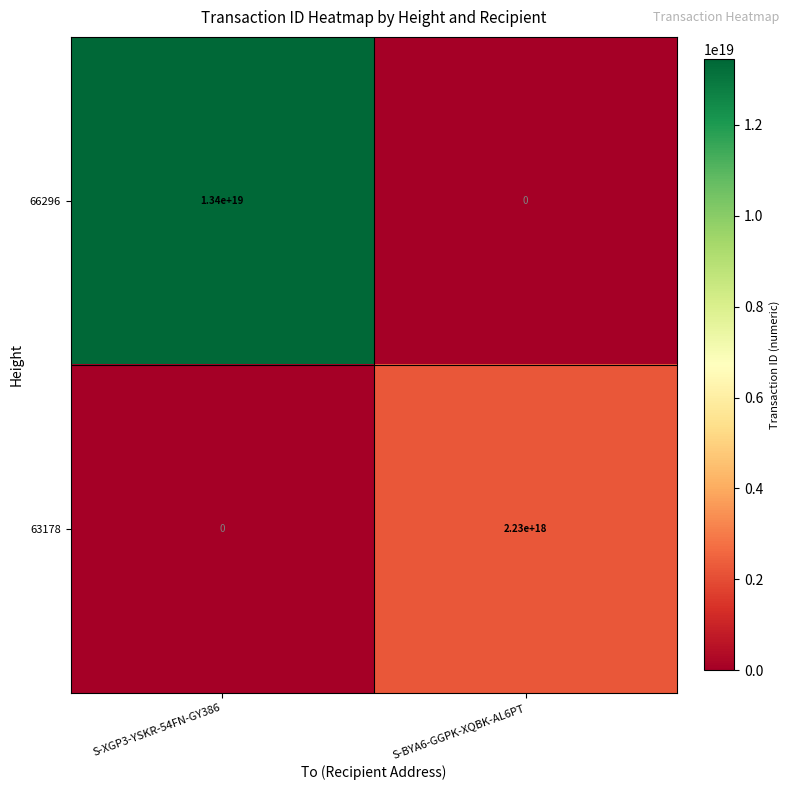

At which label does 66296 reach its peak?

S-XGP3-YSKR-54FN-GY386